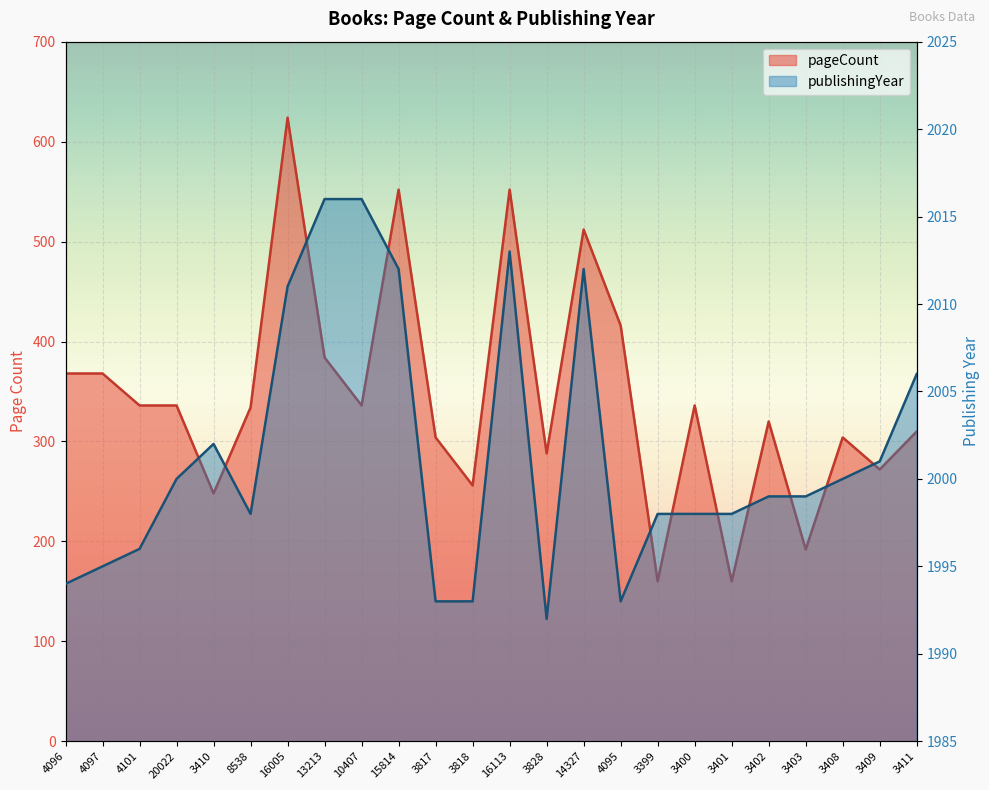

True or false: publishingYear and pageCount intersect in this chart.

False